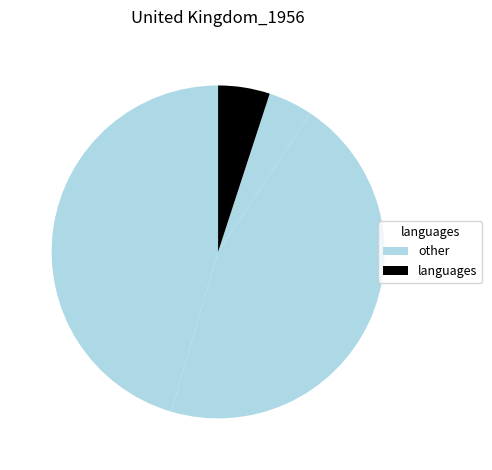

Is there any slice that represents more than half of the pie?

No